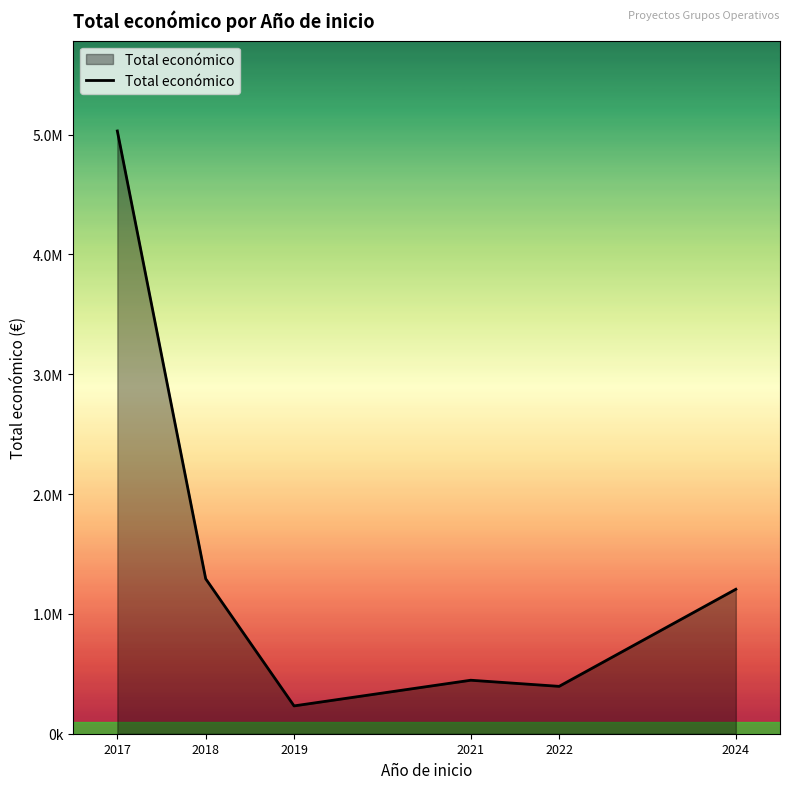

Does the chart have visible grid lines?

No